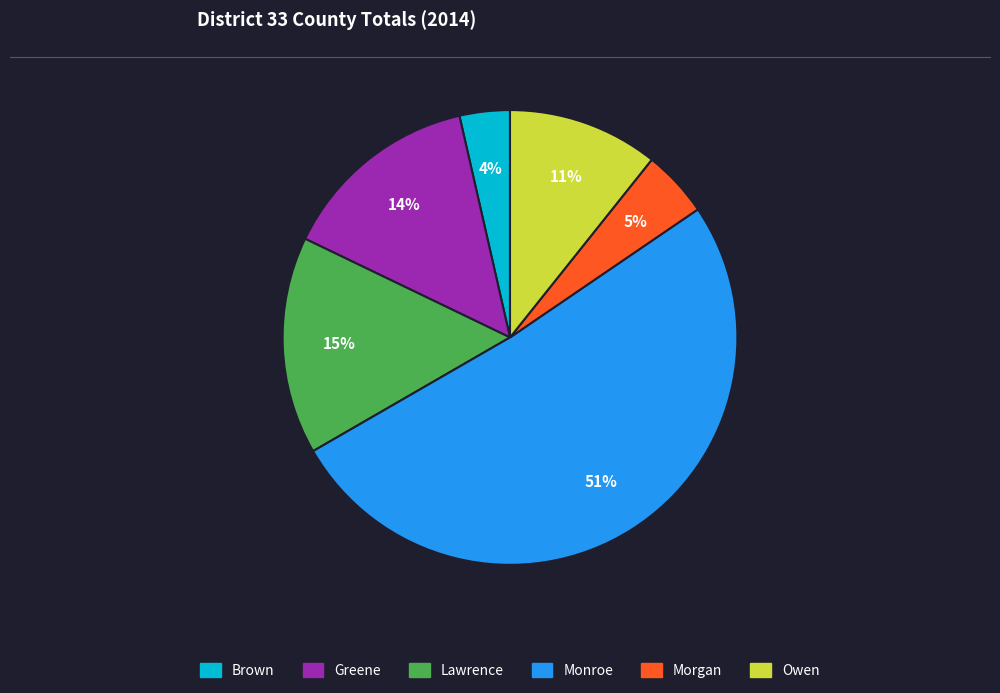

Is it true that Greene is 26% of the pie?

False